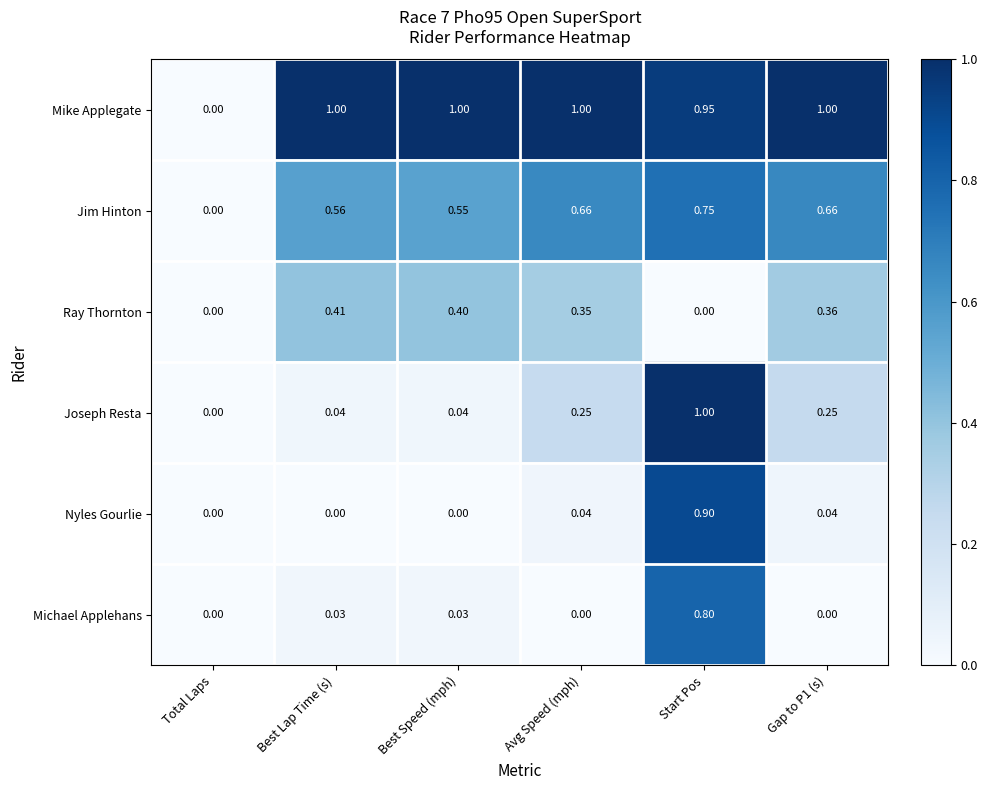

How many categories are shown in the chart?

6